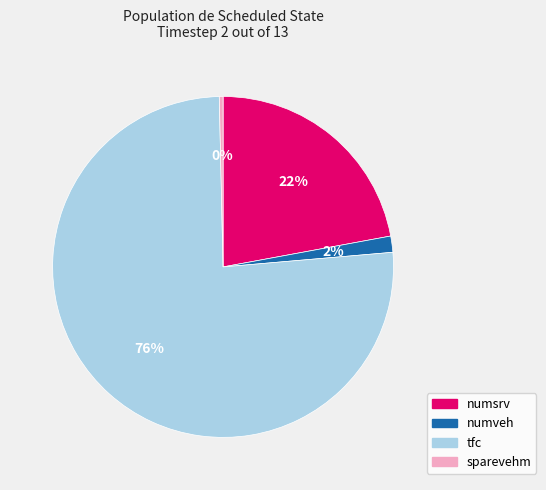

Approximately how many times larger is the value at tfc compared to sparevehm?

215.0